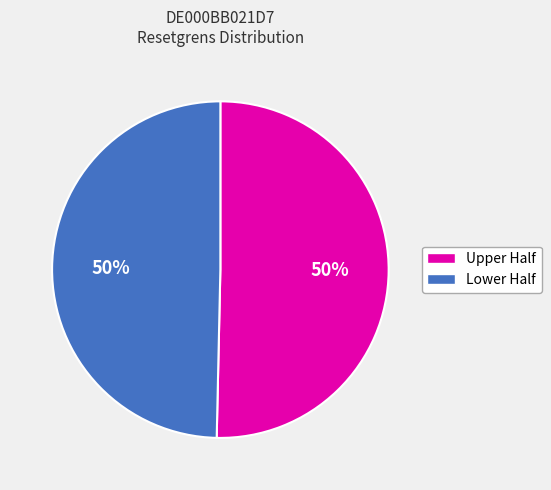

To the nearest percent, what is the combined percentage of Lower Half and Upper Half?

100%